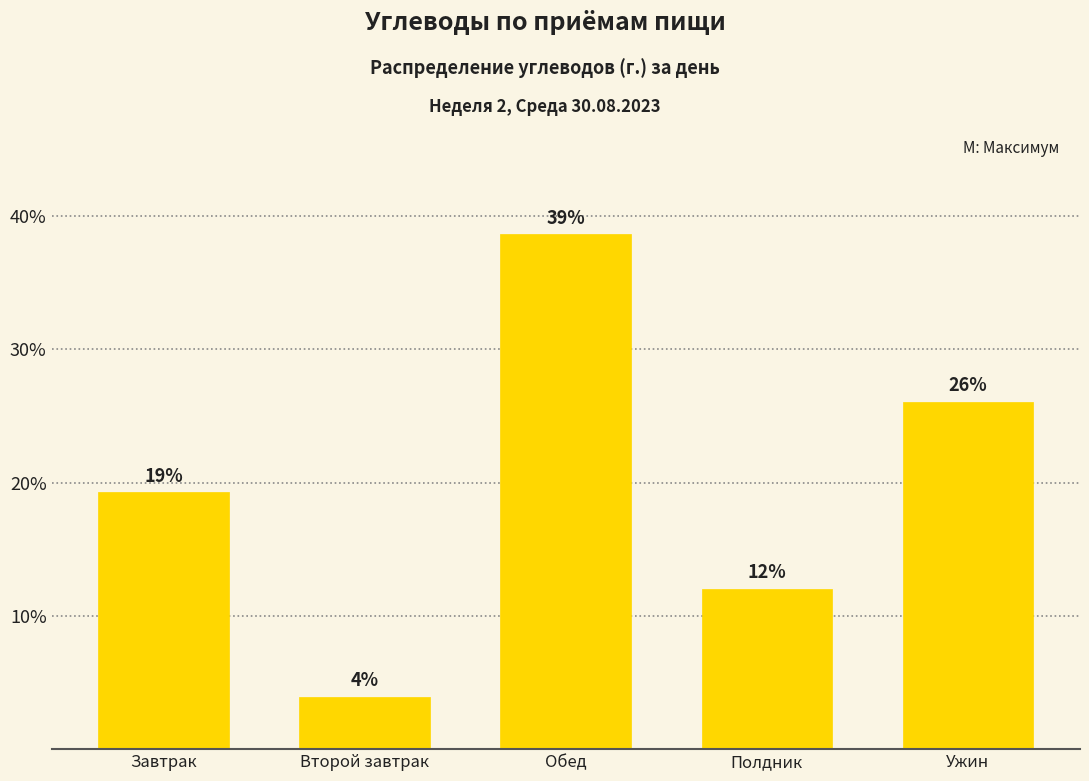

What is the greatest value displayed?

38.6